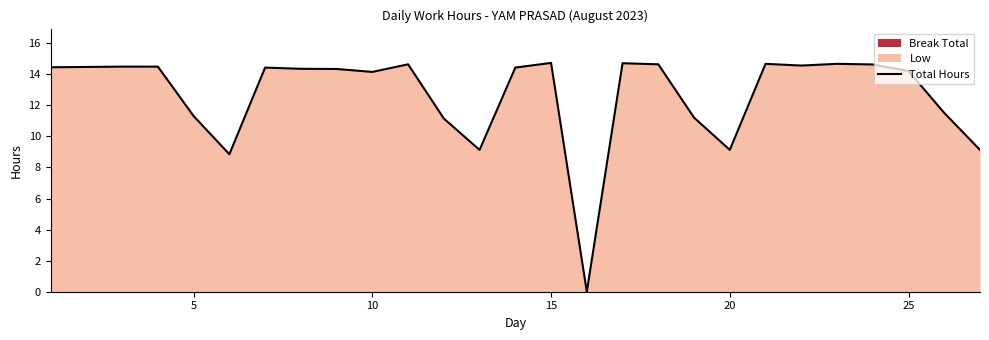

True or false: there are more than 0 points higher than both neighbors.

True